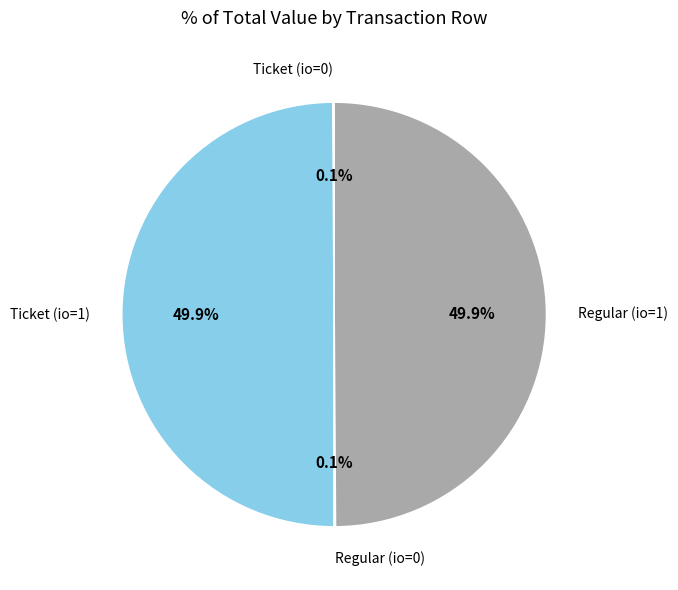

What portion of the pie excludes Regular (io=1)?

50.1%